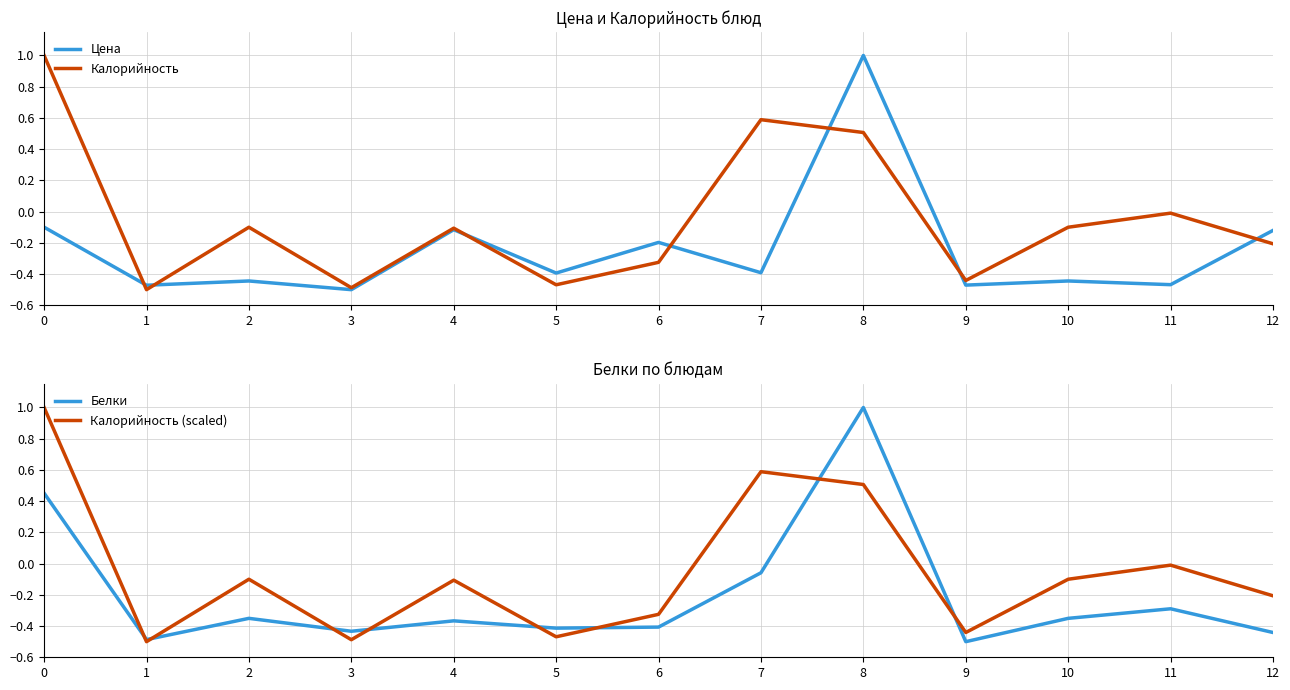

Which category has the highest value in the Цена series?

8